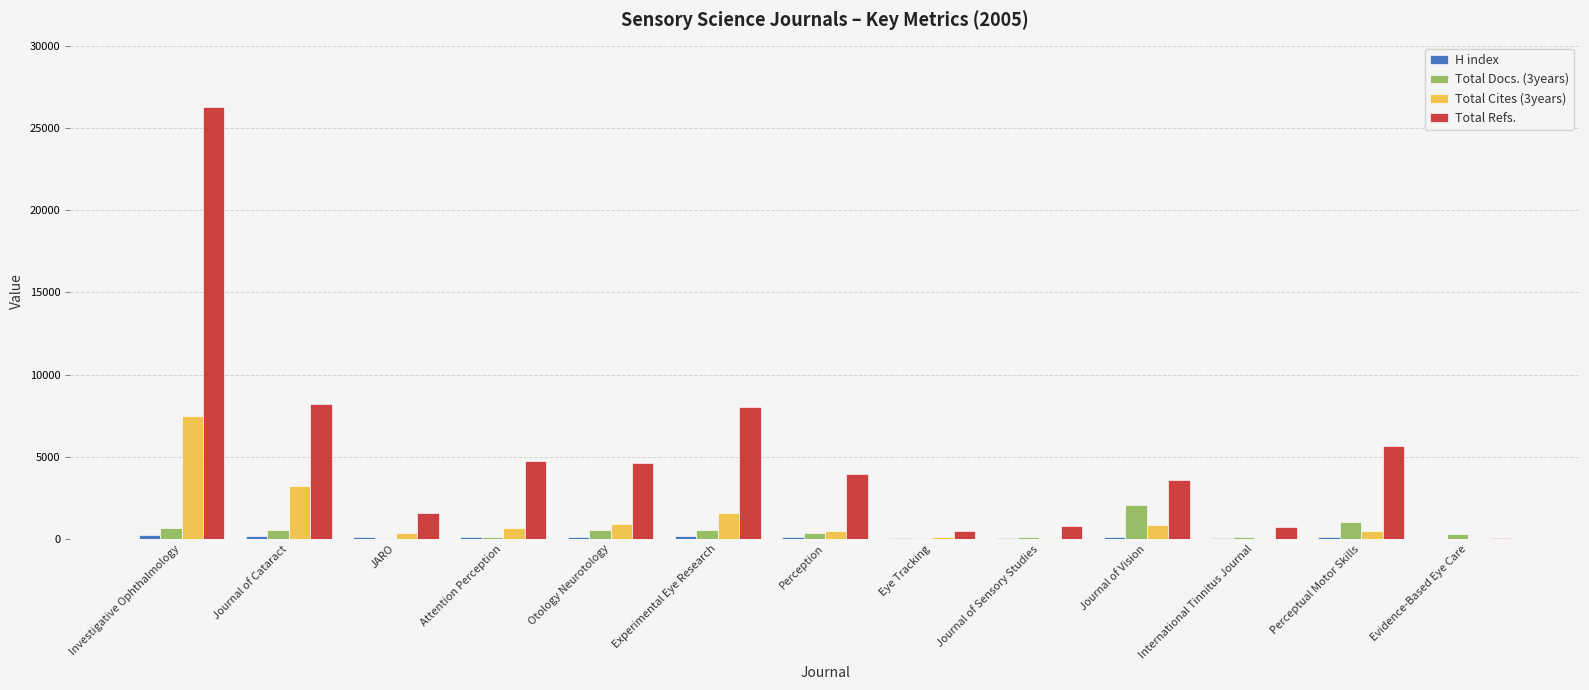

Which category has the highest value across all series?

Investigative Ophthalmology